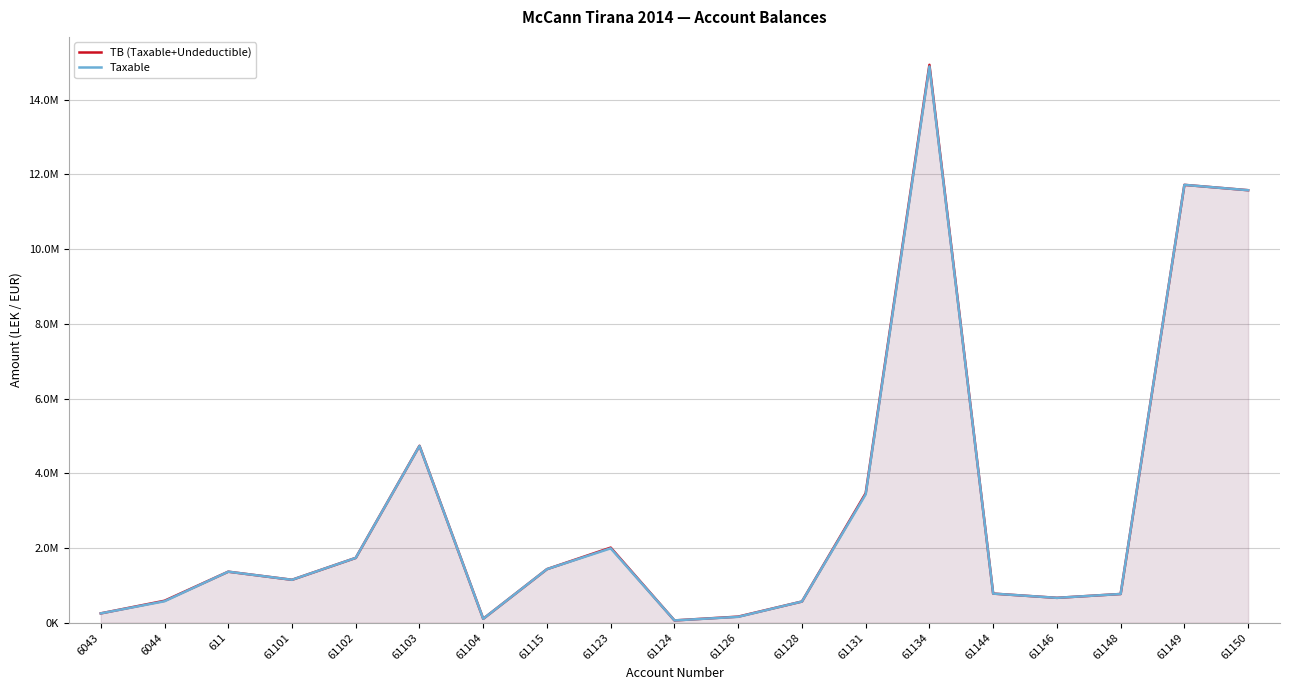

True or false: Taxable and TB (Taxable+Undeductible) cross at least once.

False